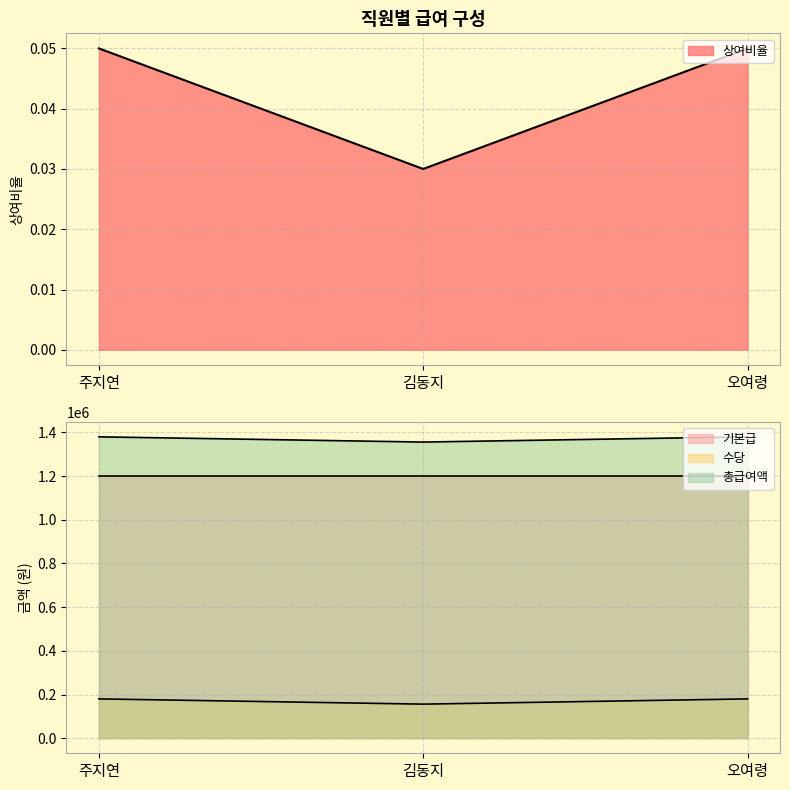

What is the label of the 2nd point from the left?

김동지